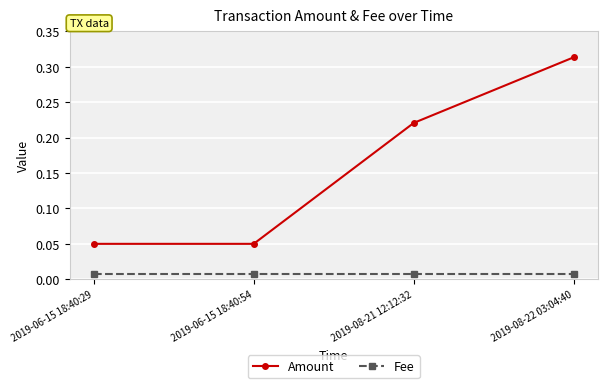

Between 2019-06-15 18:40:54 and 2019-08-21 12:12:32, which series saw the biggest shift?

Amount